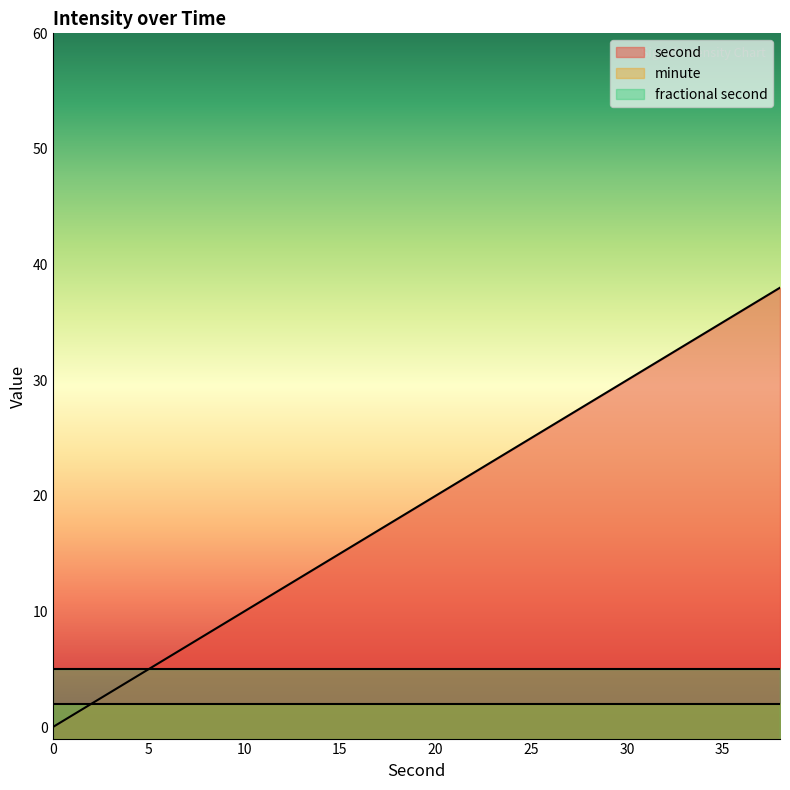

Is it true that fractional second equals 3 at 30?

False